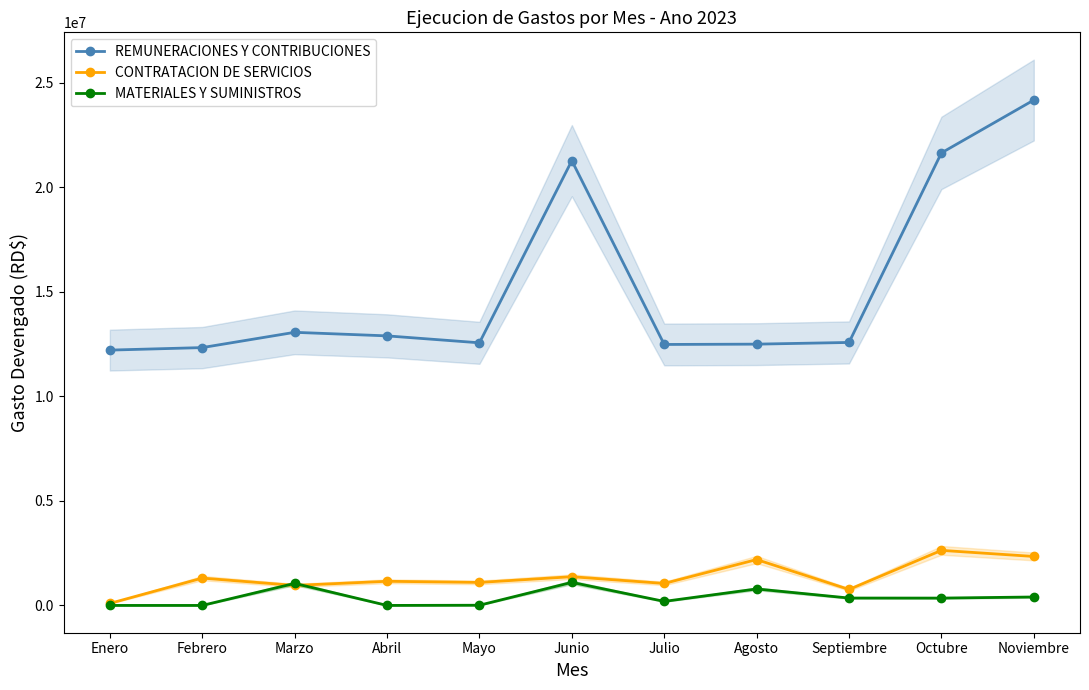

Does the chart have visible grid lines?

No